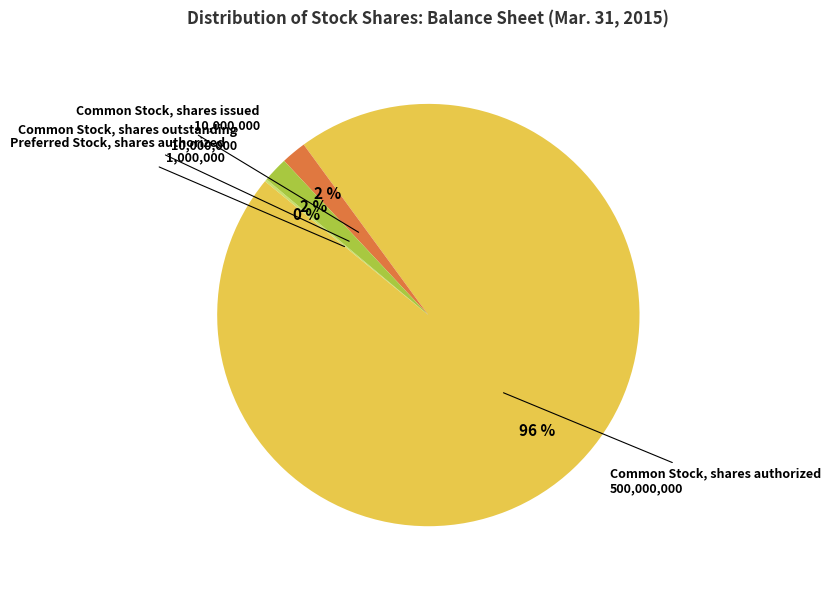

True or false: Common Stock, shares outstanding accounts for 7% of the total.

False